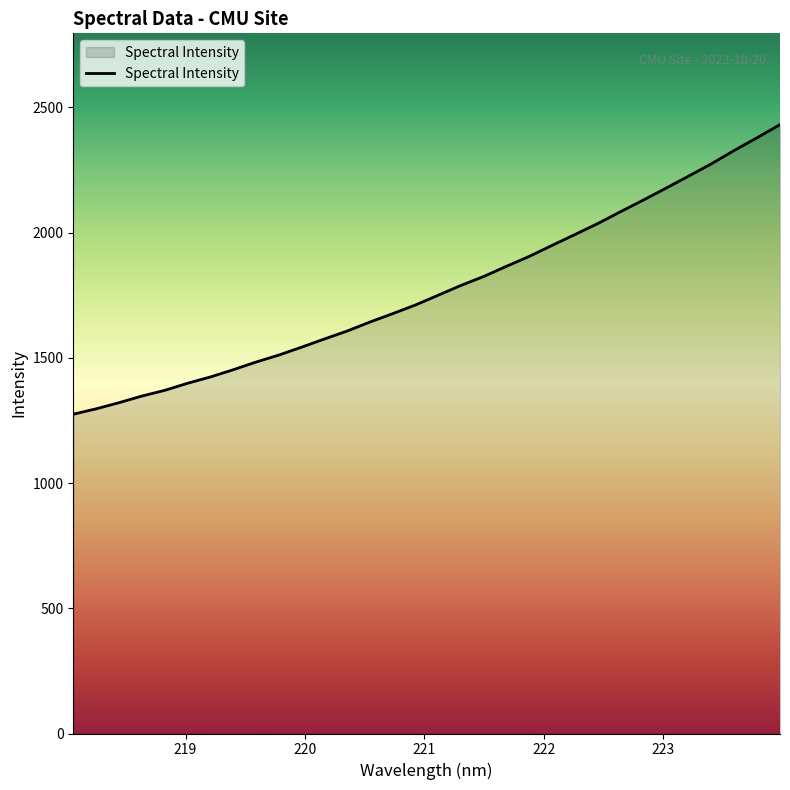

Reading left to right, list all the values displayed in this chart.

1274.7	1296.0	1320.5	1347.0	1369.7	1397.9	1423.1	1451.9	1482.6	1510.5	1542.1	1574.7	1606.6	1642.5	1676.1	1710.7	1749.8	1789.0	1824.7	1865.5	1905.0	1948.9	1992.0	2035.8	2083.2	2129.6	2177.3	2225.8	2274.9	2328.2	2378.9	2430.6